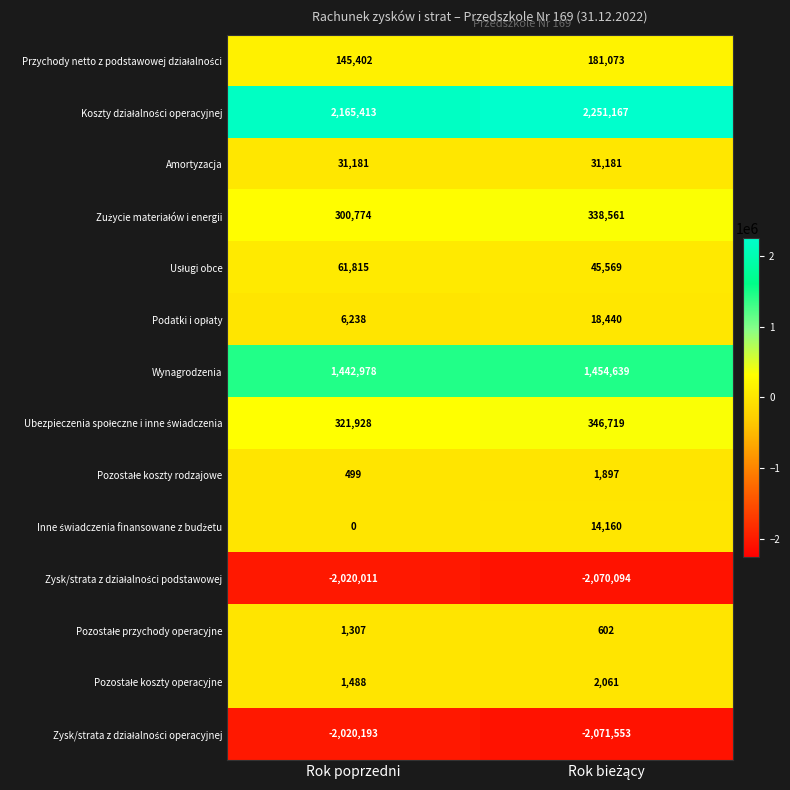

What is the highest value of the Wynagrodzenia series?

1454639